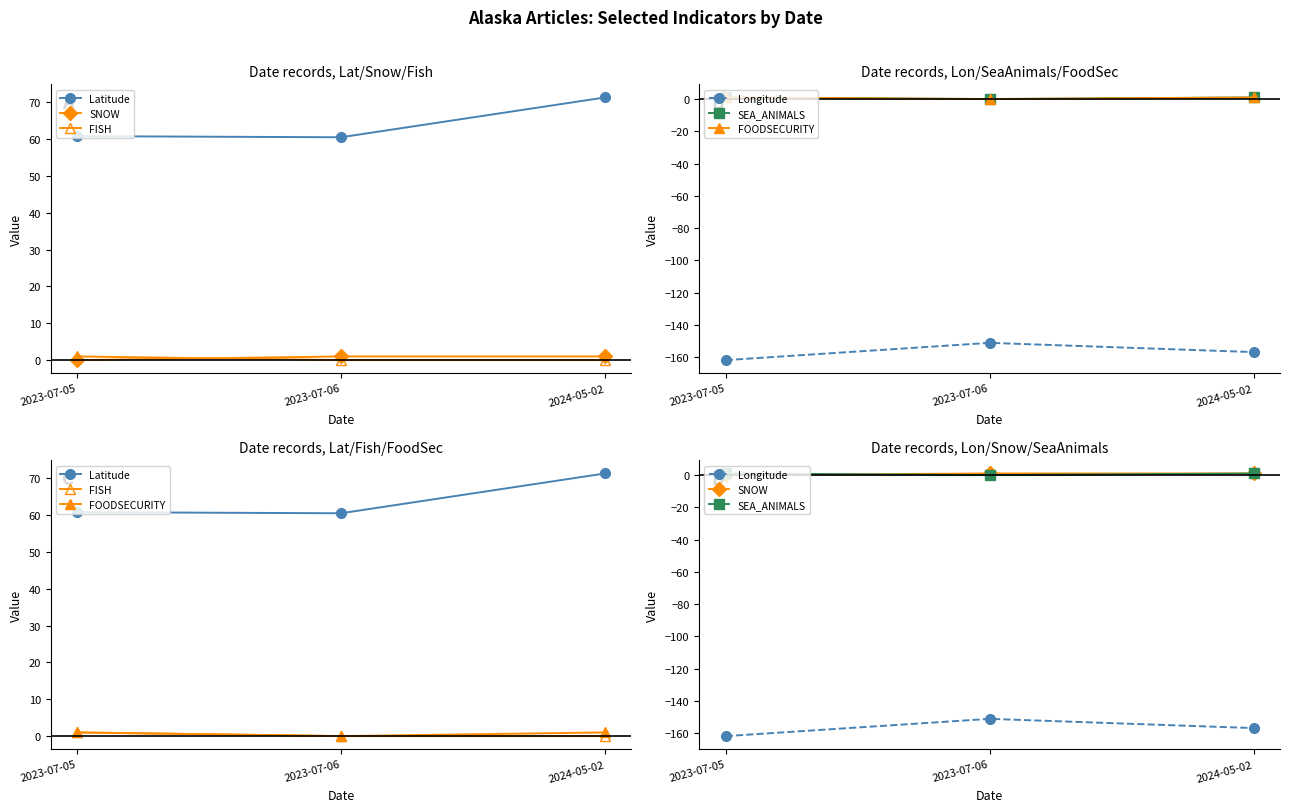

What is the sum of all Longitude values?

-469.6